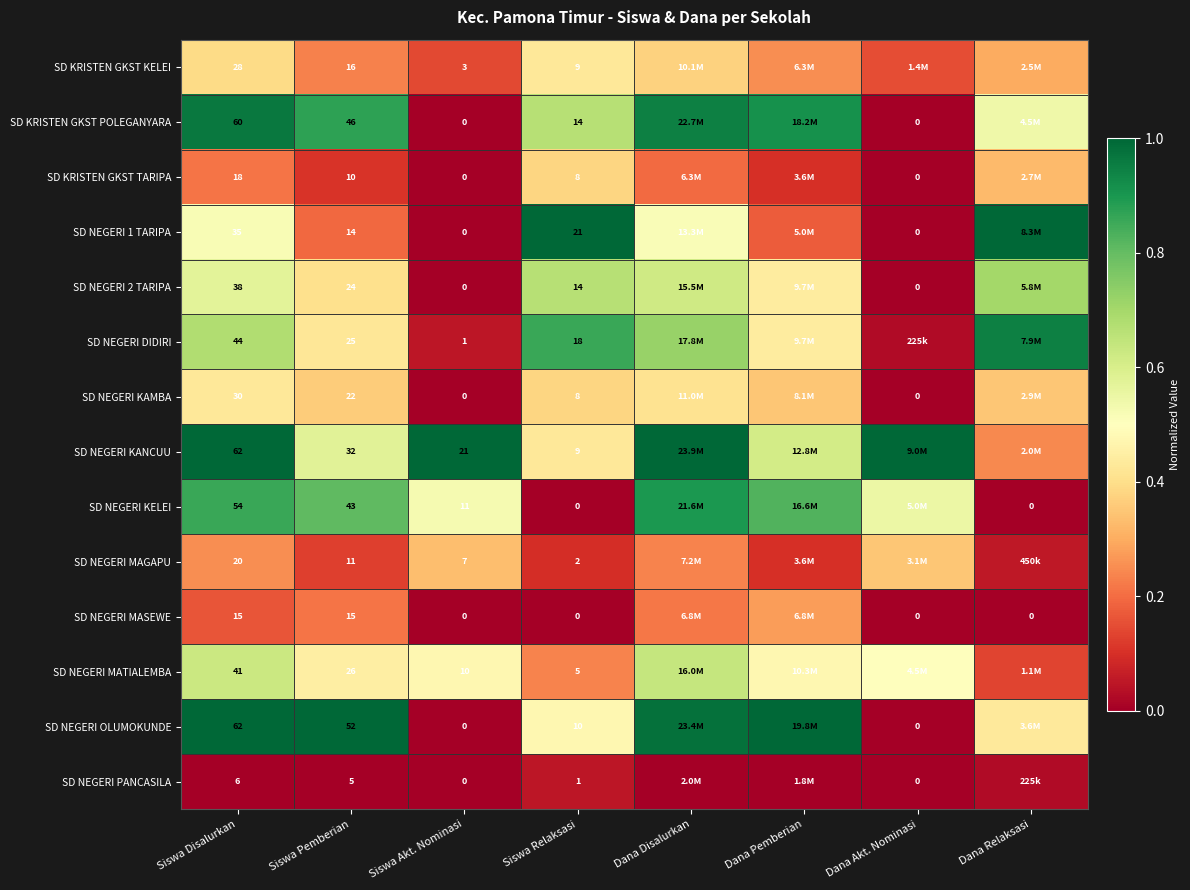

Is the value of SD NEGERI KAMBA at Siswa Pemberian greater than the value of SD NEGERI OLUMOKUNDE at Siswa Disalurkan?

No